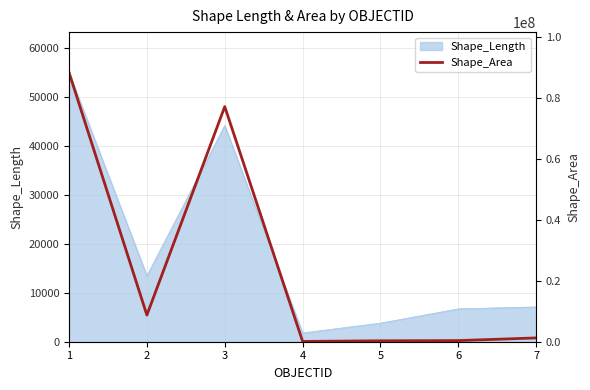

What is the minimum value for Shape_Length?

1792.1